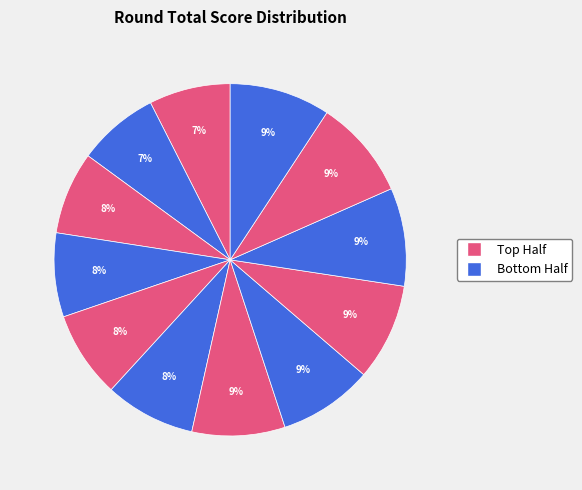

How many segments does this pie chart have?

12